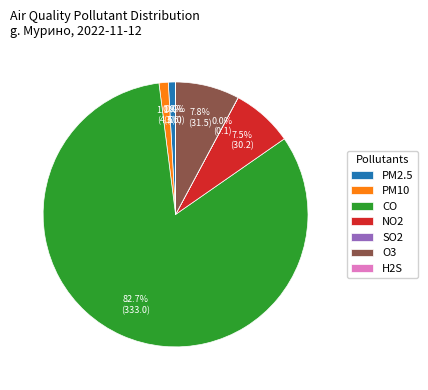

Which slice is the largest?

CO